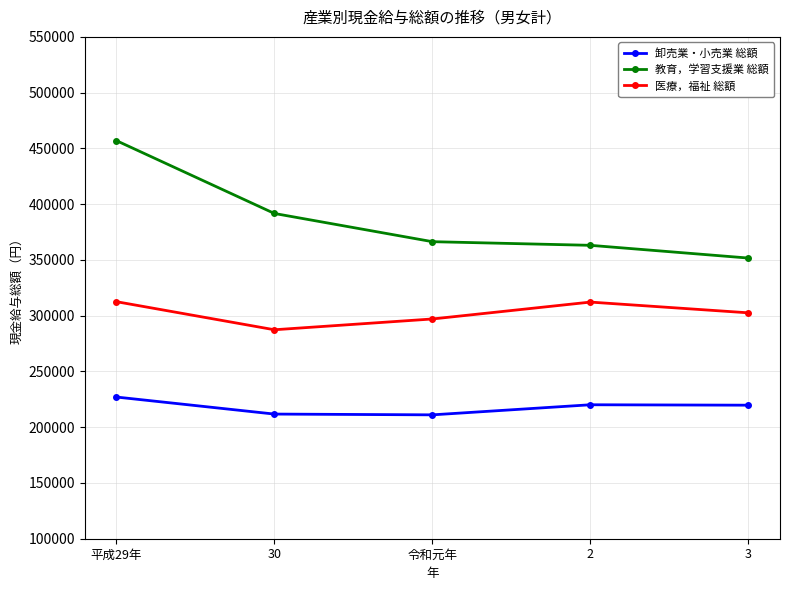

The 教育，学習支援業 総額 series shows 219361 at 2. True or false?

False